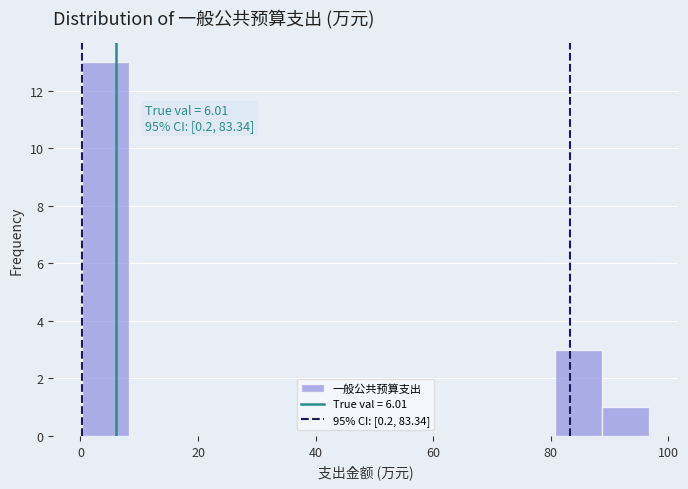

Over which range of the x-axis is the bar tallest?

0 to 8